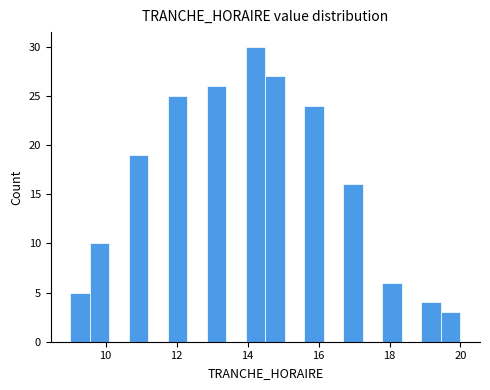

Around what value on the x-axis is the tallest bar? Give the approximate position of its centre, as read against the axis.

14.2